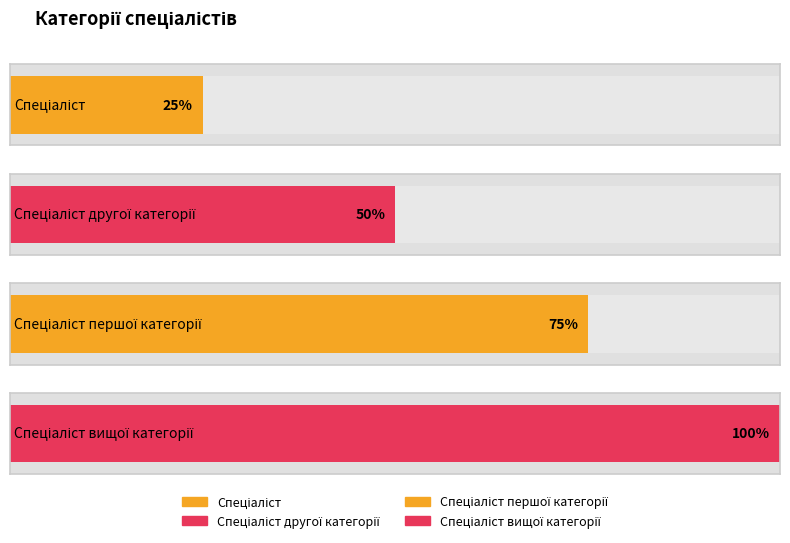

Does the chart contain any negative values?

No